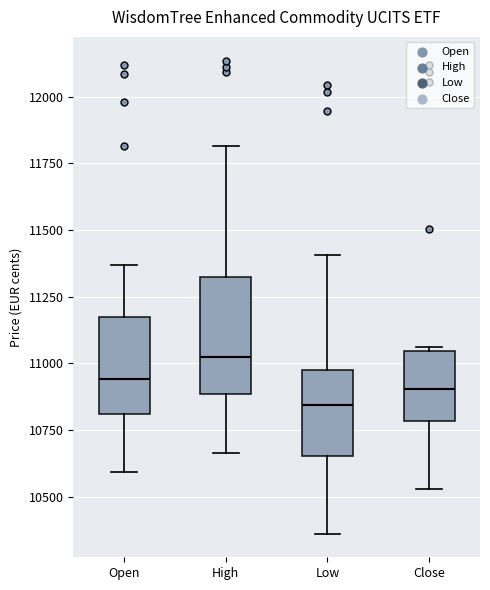

Where is the lower edge of the box for High on the y-axis? The values are not printed on the chart, so give them approximately, as read against the axis.

10900